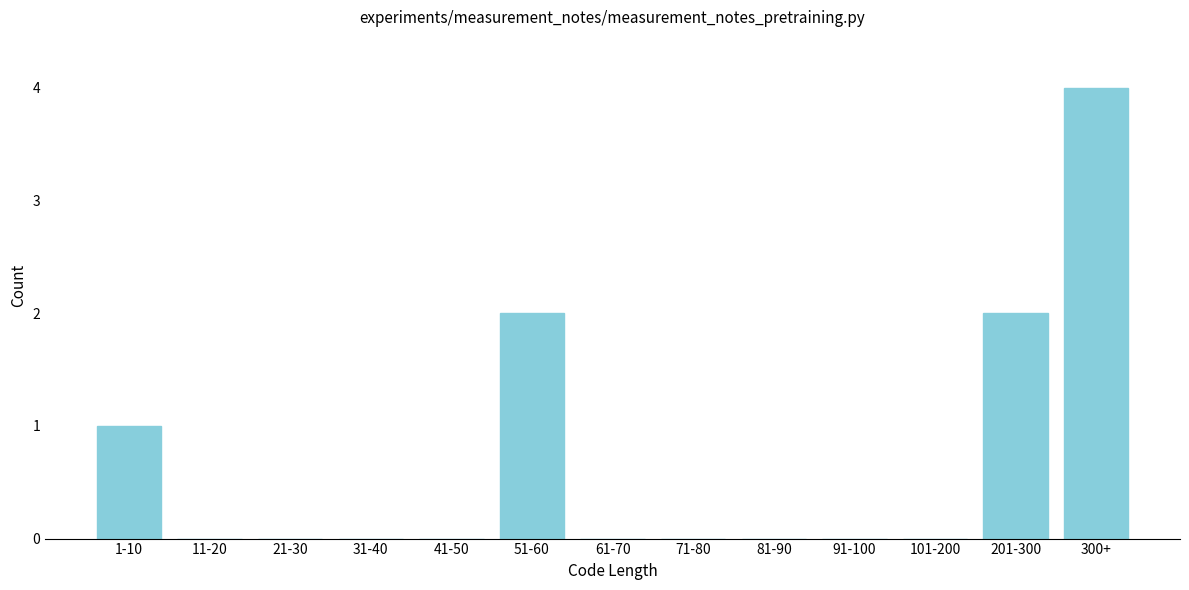

Reading left to right, transcribe all the data shown in this chart.

1-10=1	11-20=0	21-30=0	31-40=0	41-50=0	51-60=2	61-70=0	71-80=0	81-90=0	91-100=0	101-200=0	201-300=2	300+=4